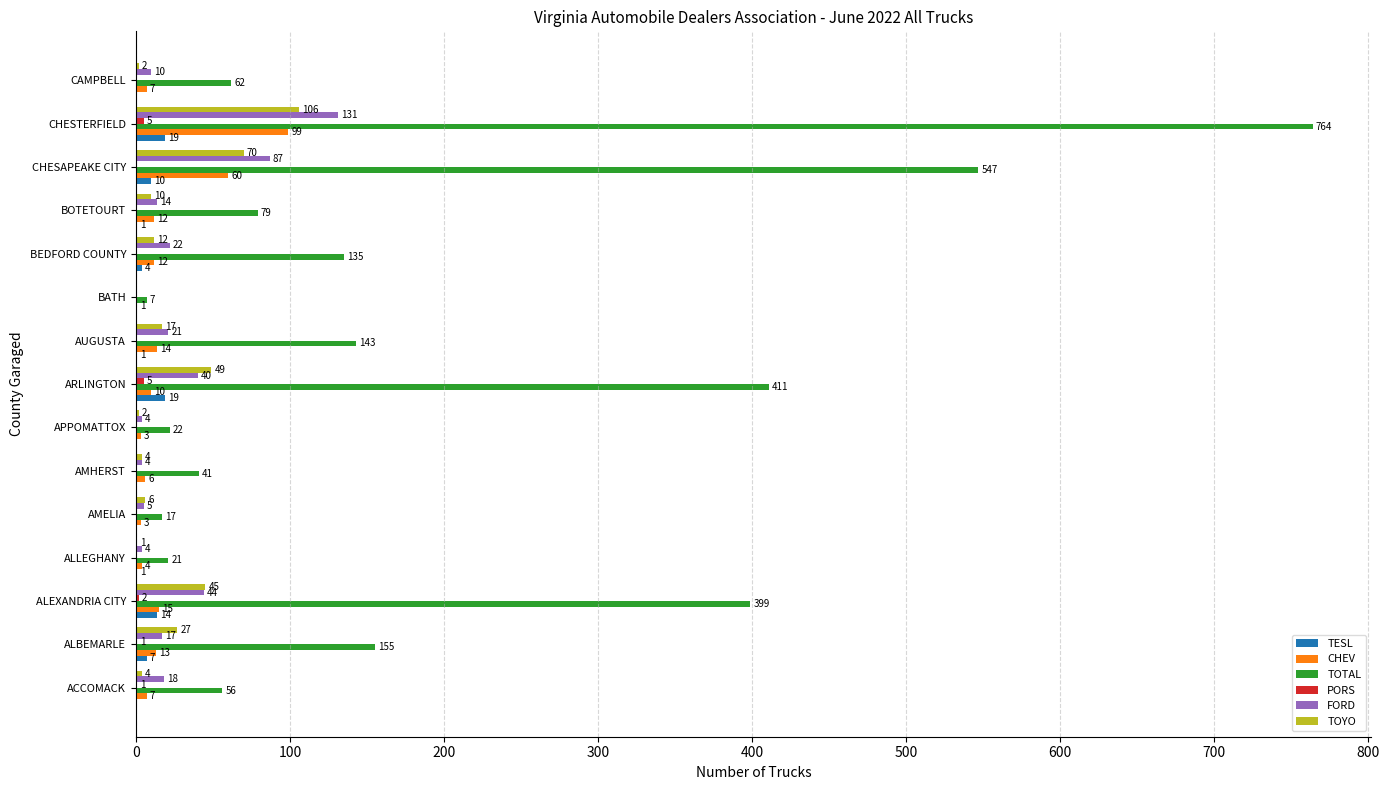

At which label is CHEV closest to 50?

CHESAPEAKE CITY